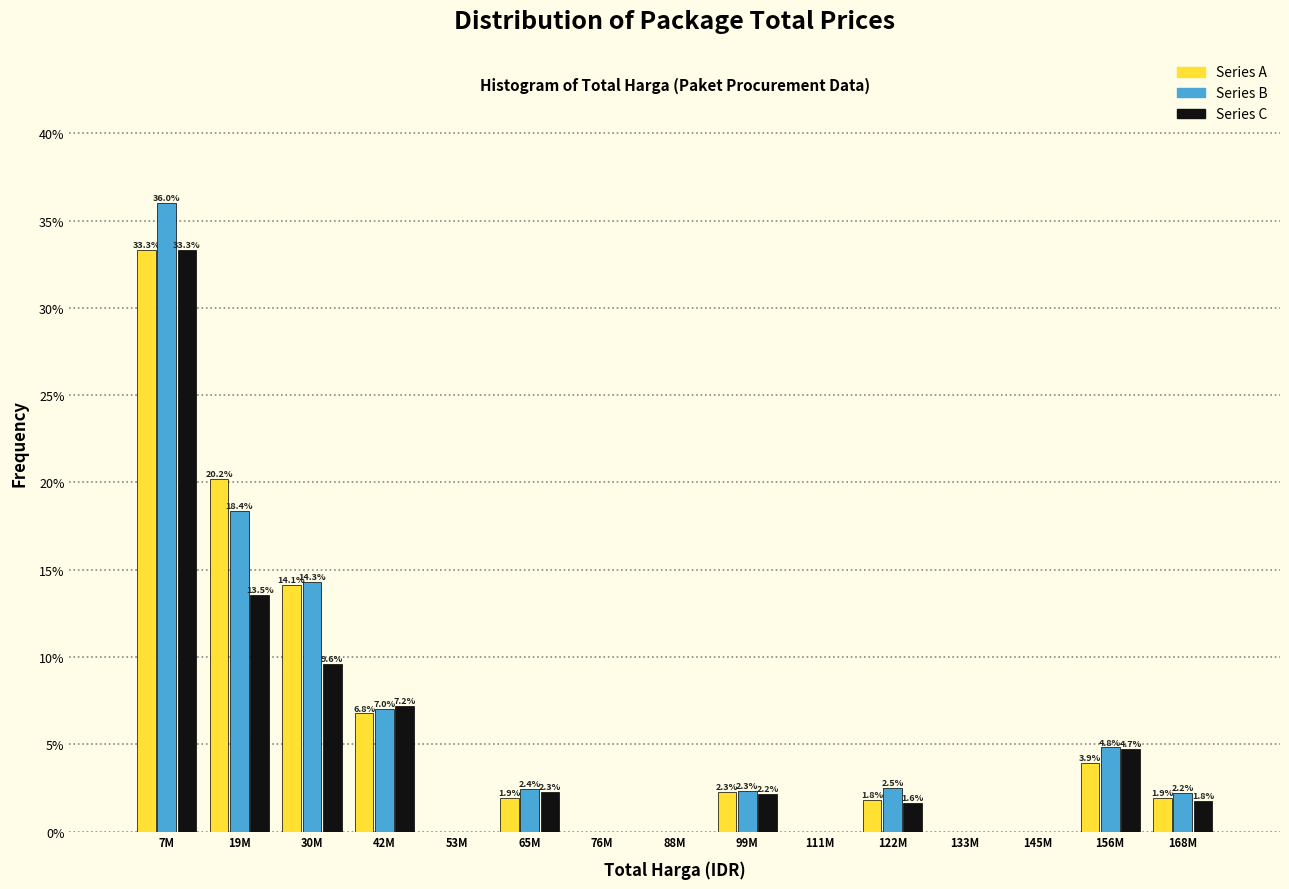

Reading left to right, extract all data points from this chart.

Series A: 7M=33.3	19M=20.2	30M=14.1	42M=6.8	53M=0.0	65M=1.9	76M=0.0	88M=0.0	99M=2.3	111M=0.0	122M=1.8	133M=0.0	145M=0.0	156M=3.9	168M=1.9
Series B: 7M=36.0	19M=18.4	30M=14.3	42M=7.0	53M=0.0	65M=2.4	76M=0.0	88M=0.0	99M=2.3	111M=0.0	122M=2.5	133M=0.0	145M=0.0	156M=4.8	168M=2.2
Series C: 7M=33.3	19M=13.5	30M=9.6	42M=7.2	53M=0.0	65M=2.3	76M=0.0	88M=0.0	99M=2.2	111M=0.0	122M=1.6	133M=0.0	145M=0.0	156M=4.7	168M=1.8